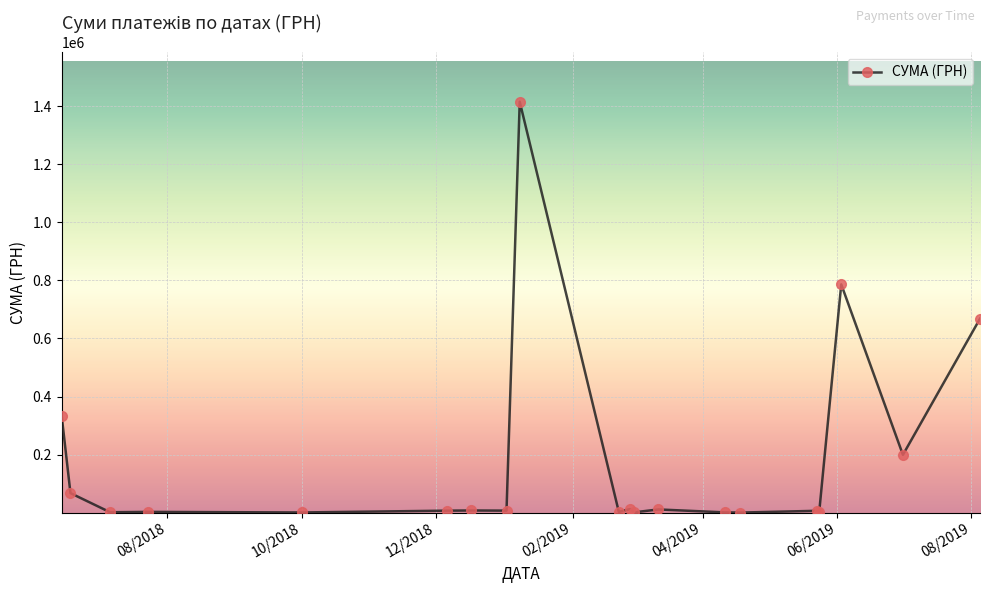

What is the sum of all values?

3532966.1